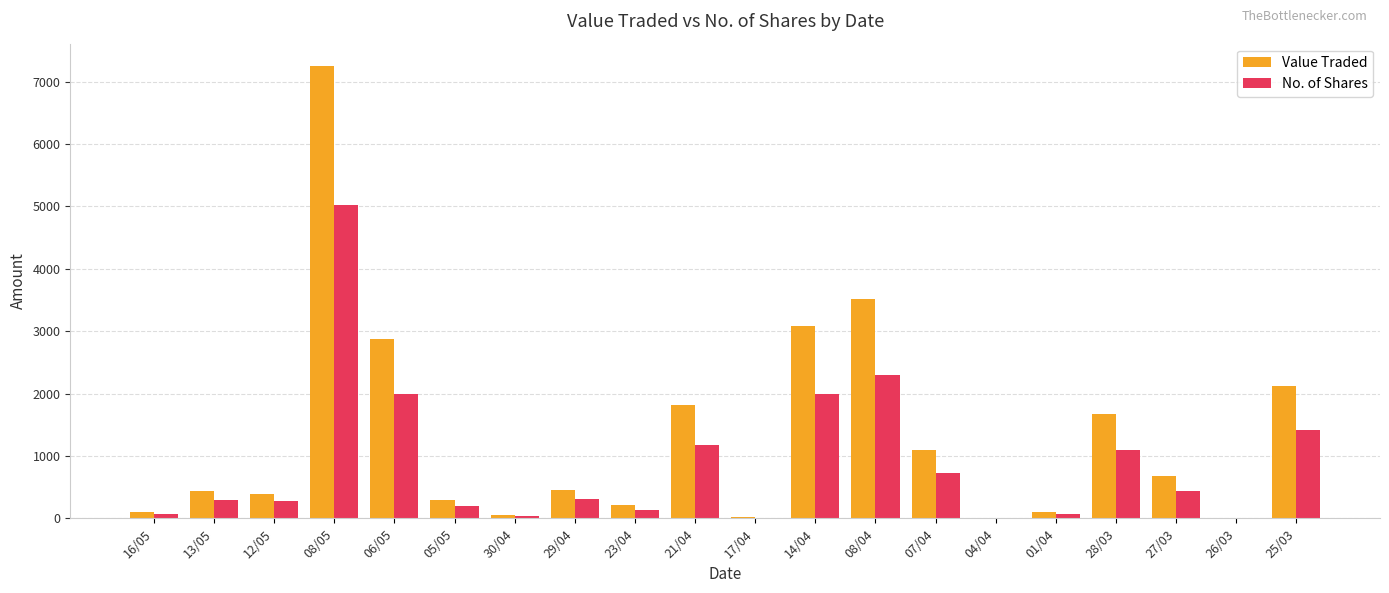

At which label is No. of Shares closest to 2513?

08/04